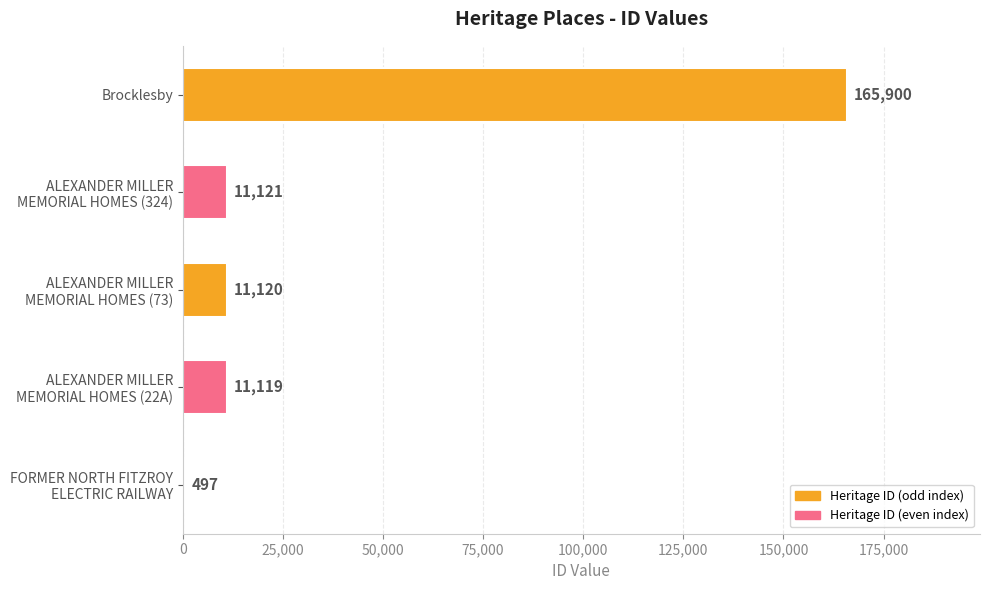

What is the approximate value at Brocklesby?

165900